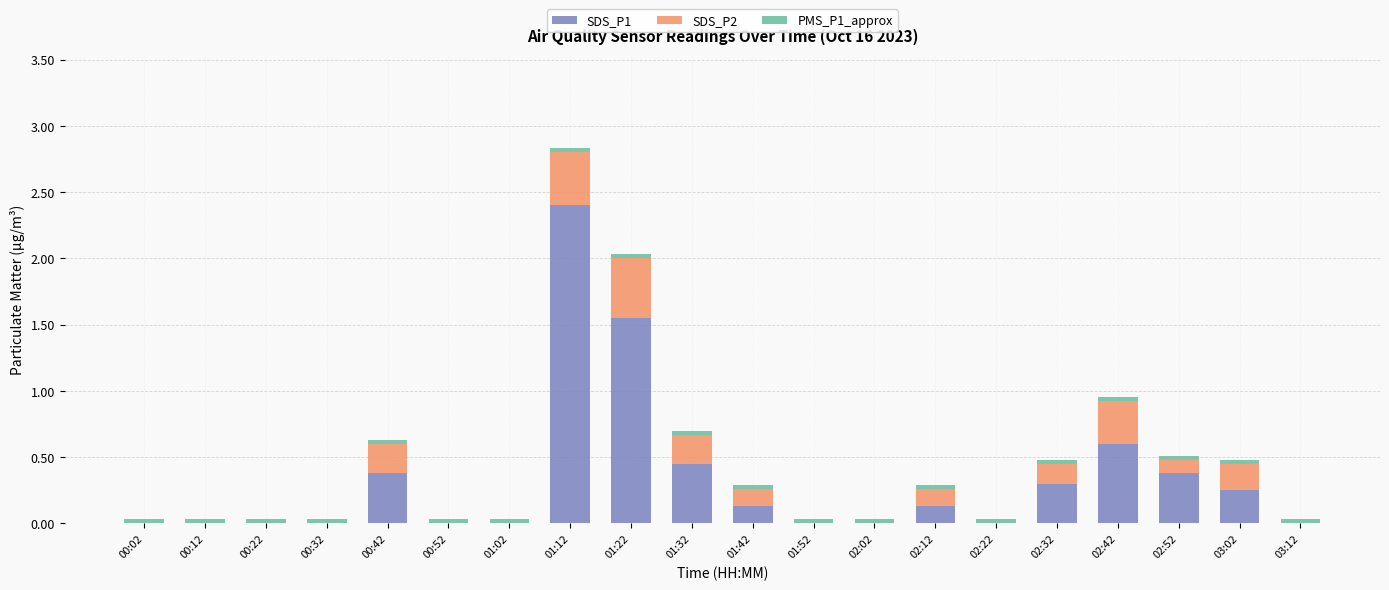

Is it true that SDS_P1 equals 0.0 at 00:02?

True